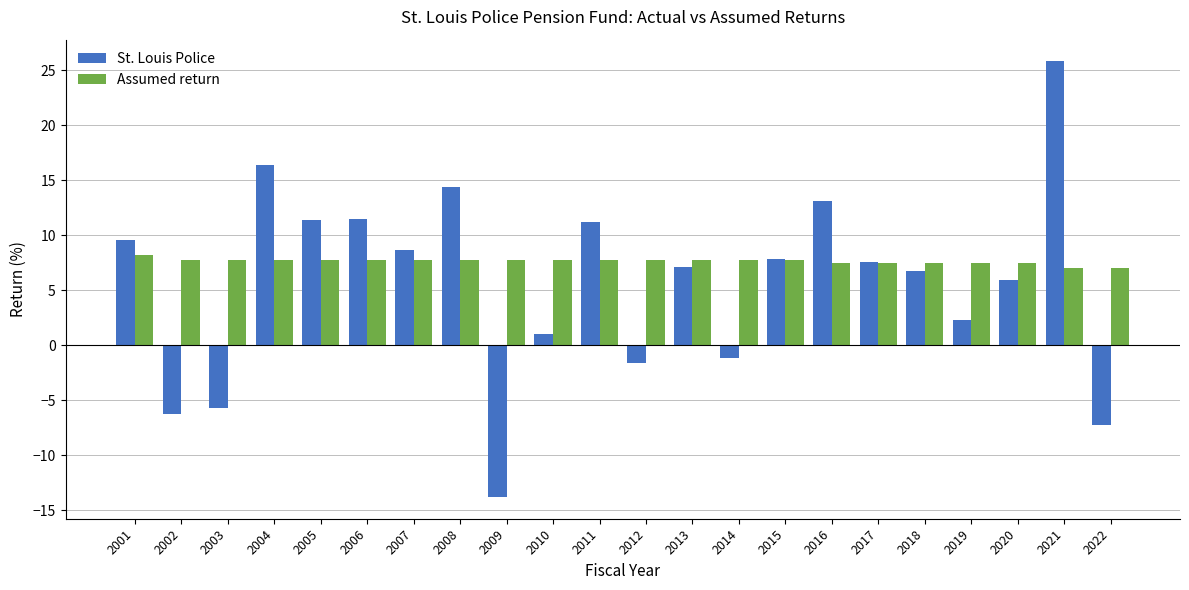

What is the sum of all St. Louis Police values?

124.6